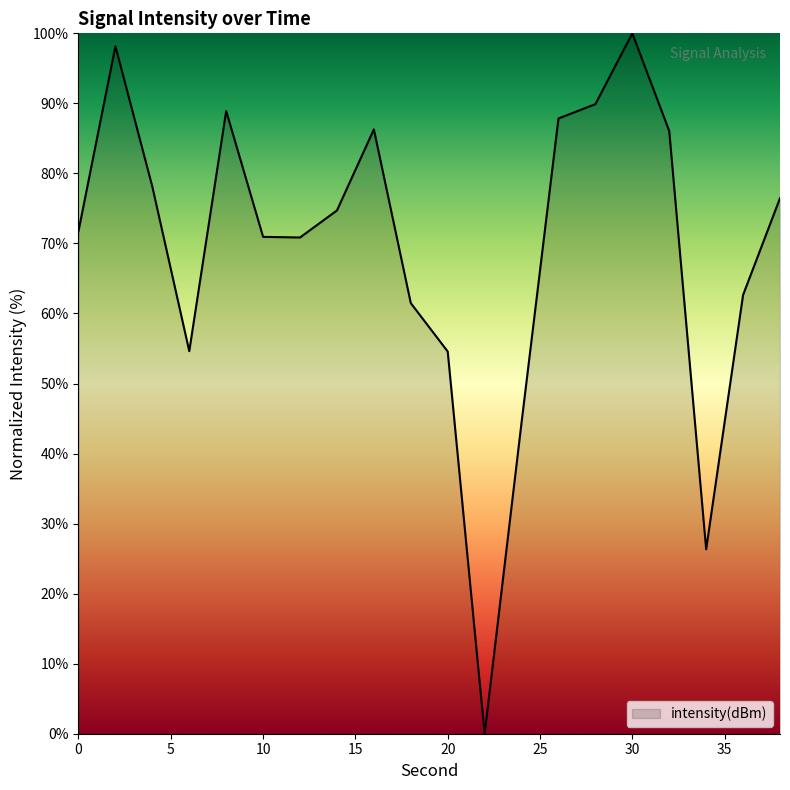

What is the maximum value shown in the chart?

100.0